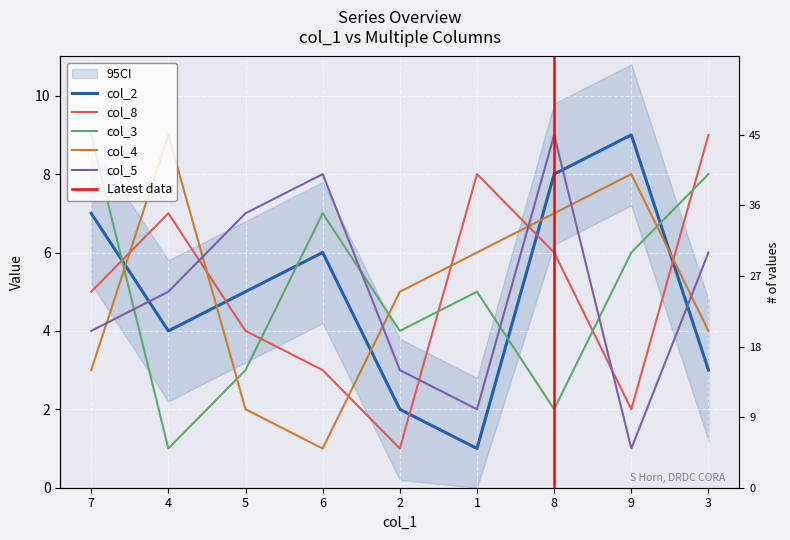

What position from the right is 4?

8